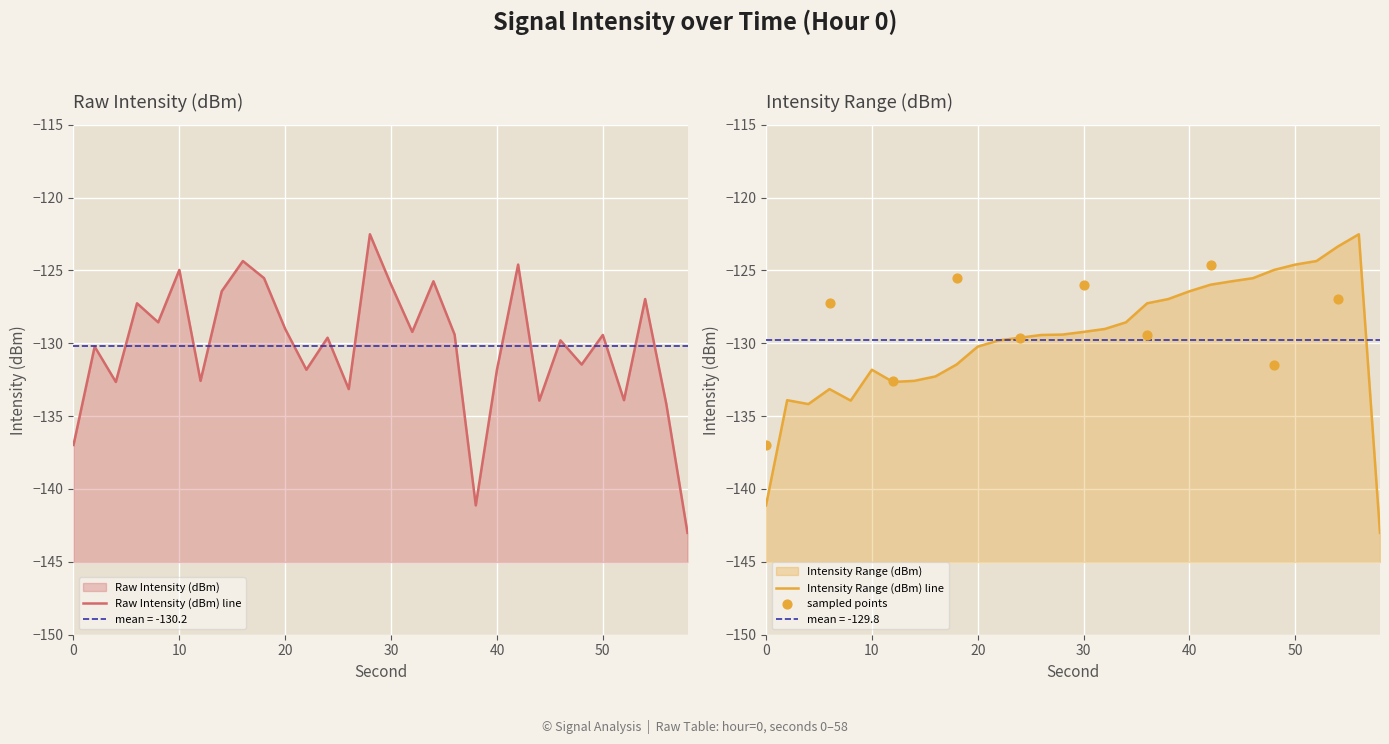

At how many categories does at least one series exceed -133?

28